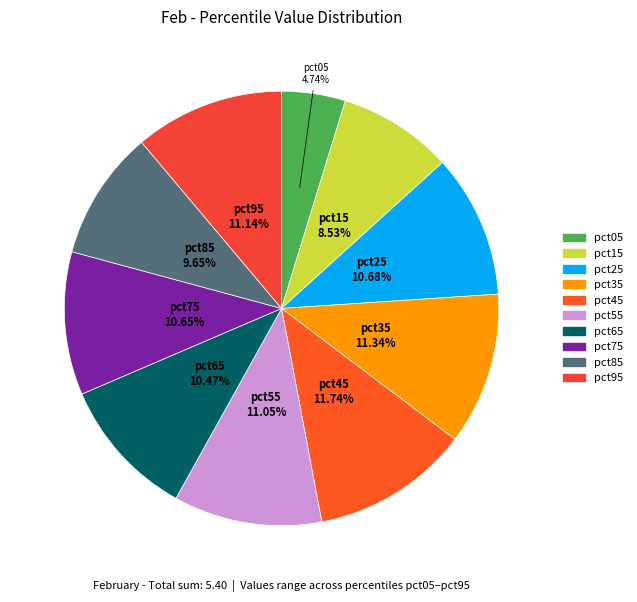

Which category has the smallest portion of the pie?

pct05